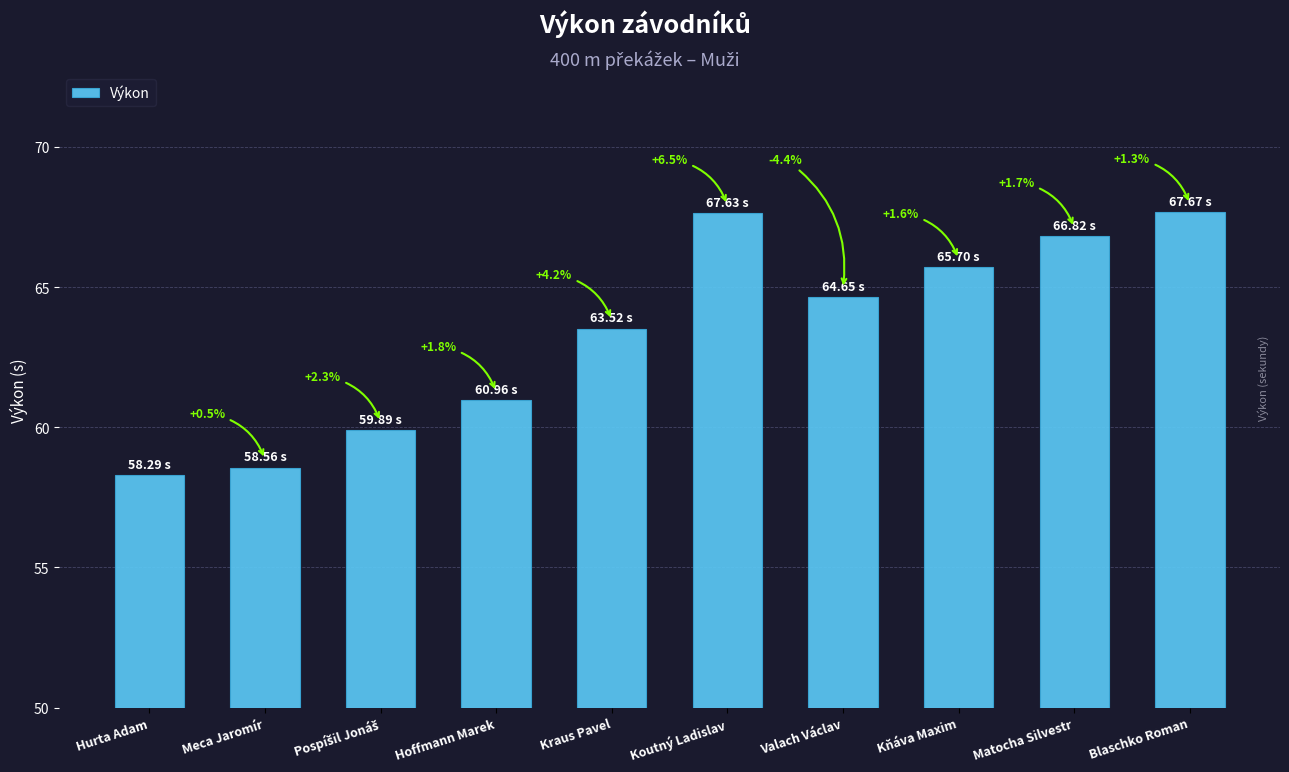

What is the label of the 1st bar from the left?

Hurta Adam